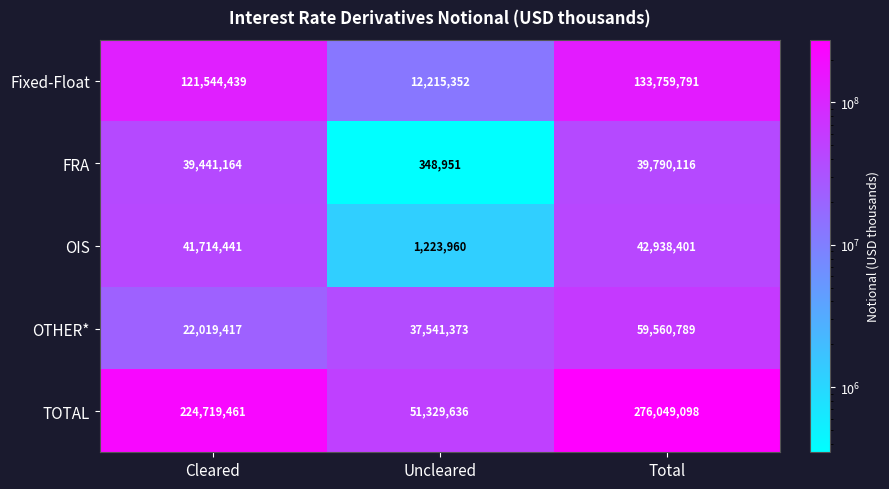

List the series in order of their peak value, highest first.

TOTAL, Fixed-Float, OTHER*, OIS, FRA